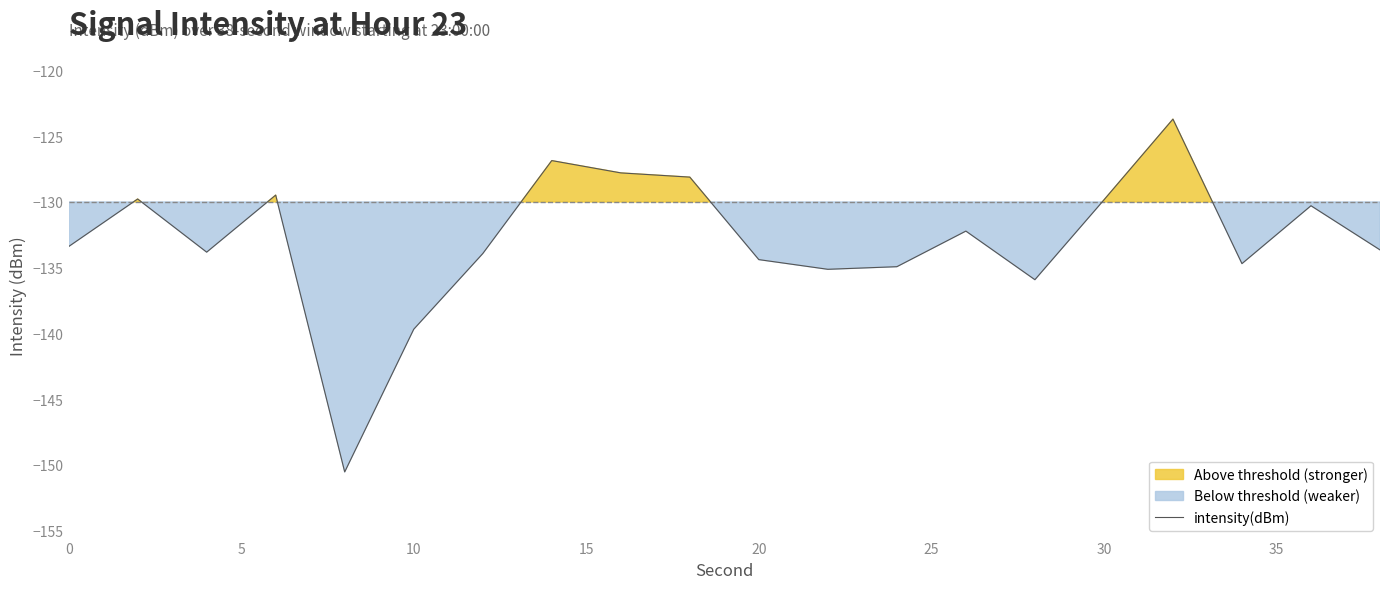

Reading left to right, extract all data points from this chart.

-133.4	-129.8	-133.8	-129.5	-150.5	-139.7	-133.9	-126.8	-127.8	-128.1	-134.4	-135.1	-134.9	-132.2	-135.9	-129.8	-123.7	-134.7	-130.3	-133.6